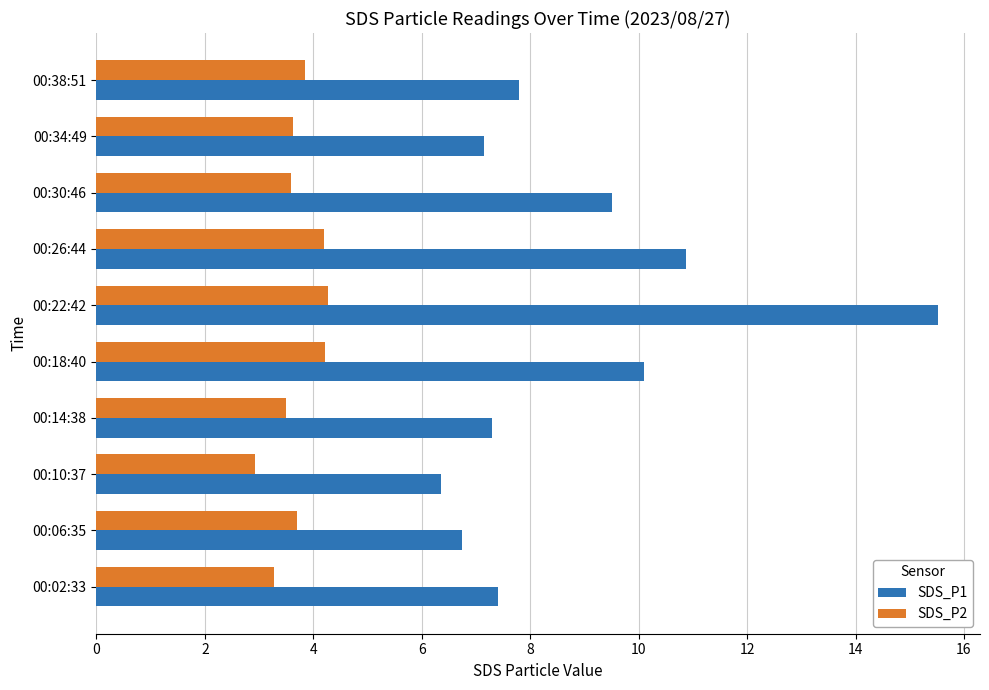

At how many categories does at least one series exceed 12?

1